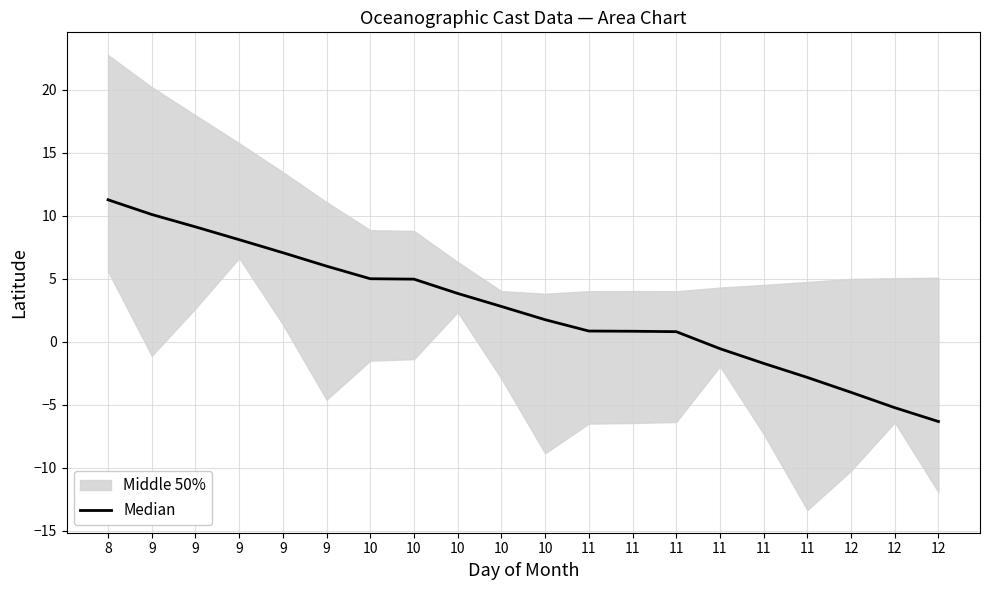

True or false: there are more than 0 points higher than both neighbors.

False